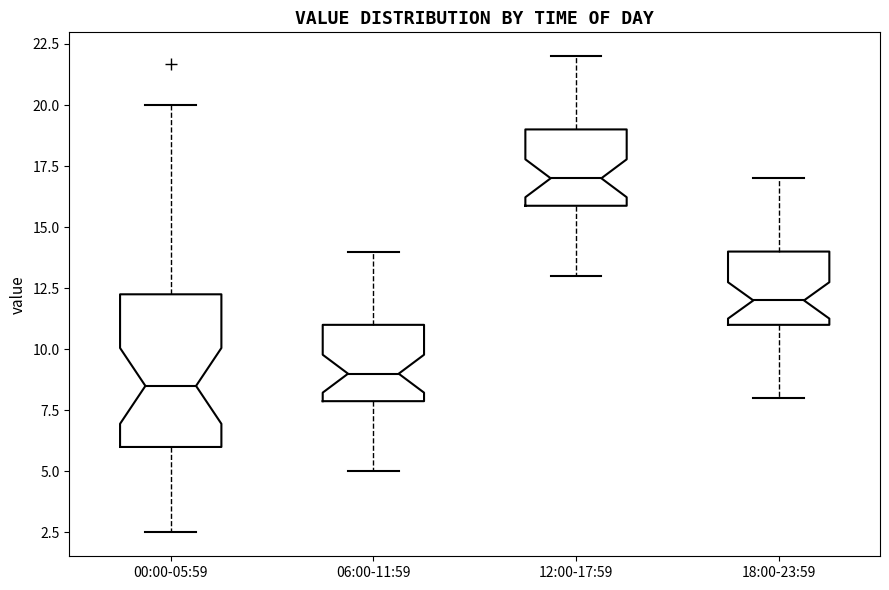

Comparing the boxes themselves (not the whiskers), which one is the tallest?

00:00-05:59